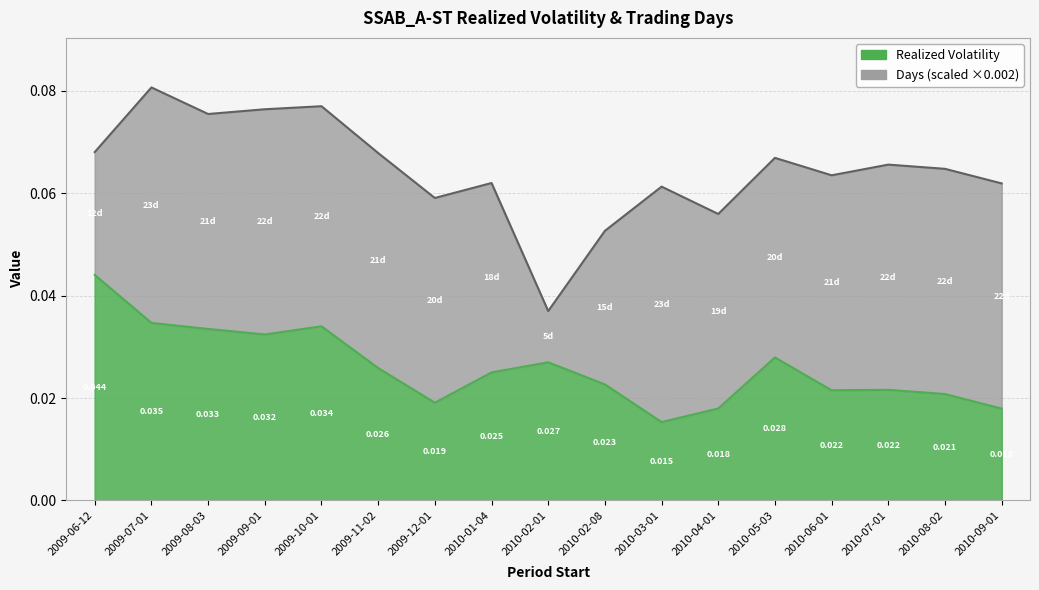

Where is the data nearest to the value 0?

2010-03-01